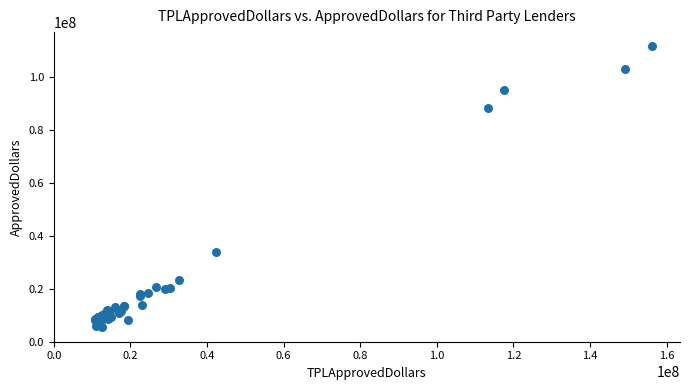

What Y value in the scatter plot is closest to 58547000?

34051000